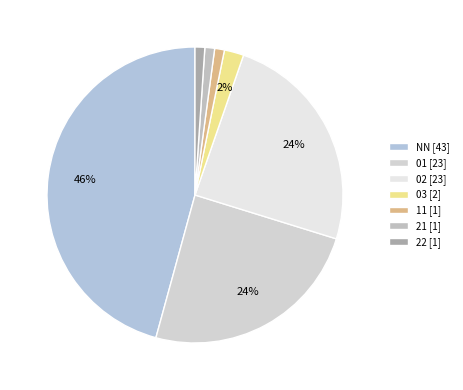

True or false: 03 accounts for 10% of the total.

False